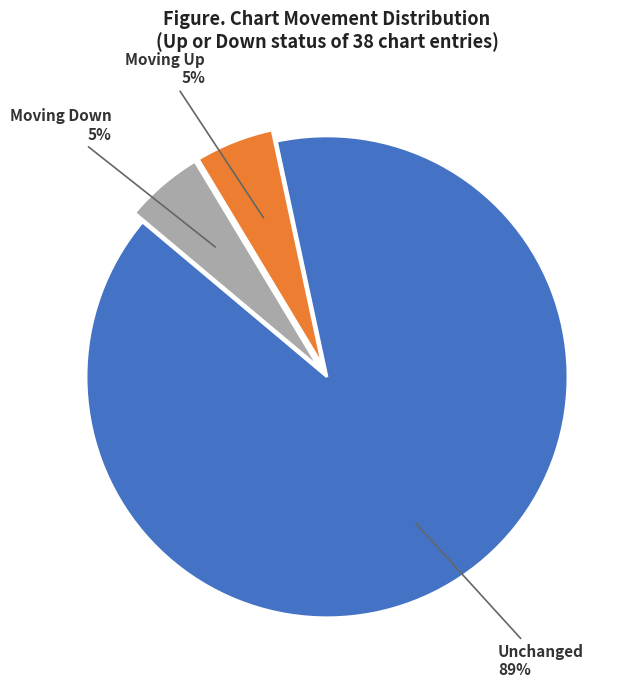

Is the sum of Unchanged and Moving Down greater than half?

Yes